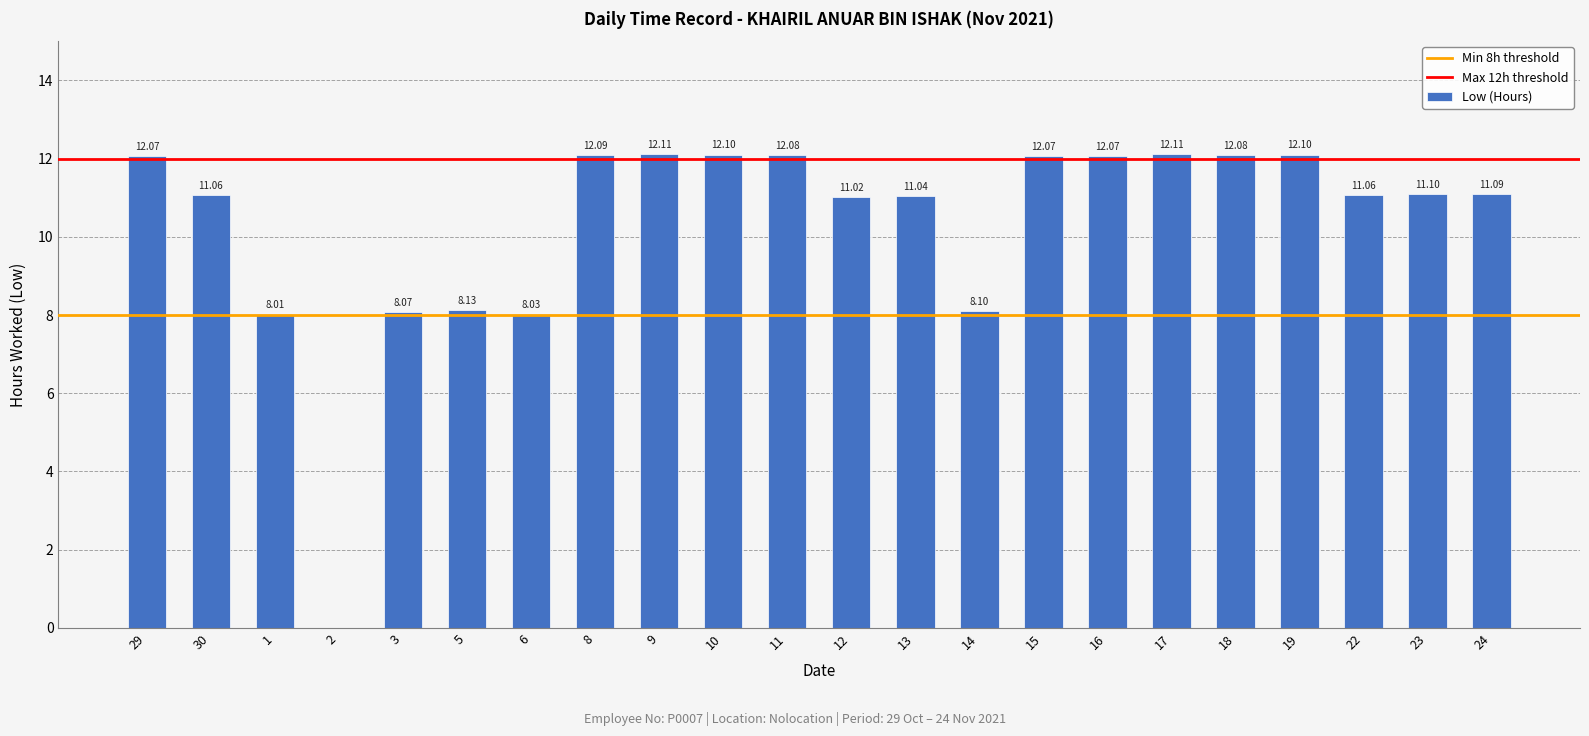

What is the sum of the values at 1 and 19?

20.1